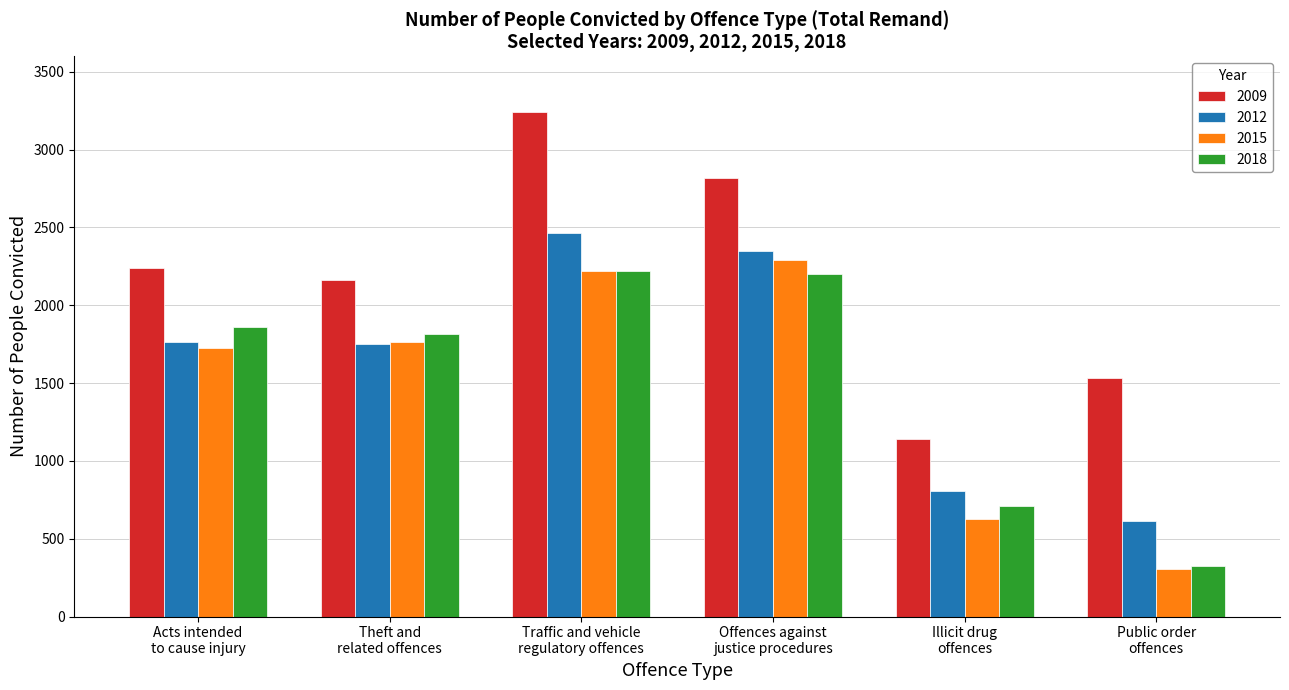

How many distinct data groups are displayed?

4